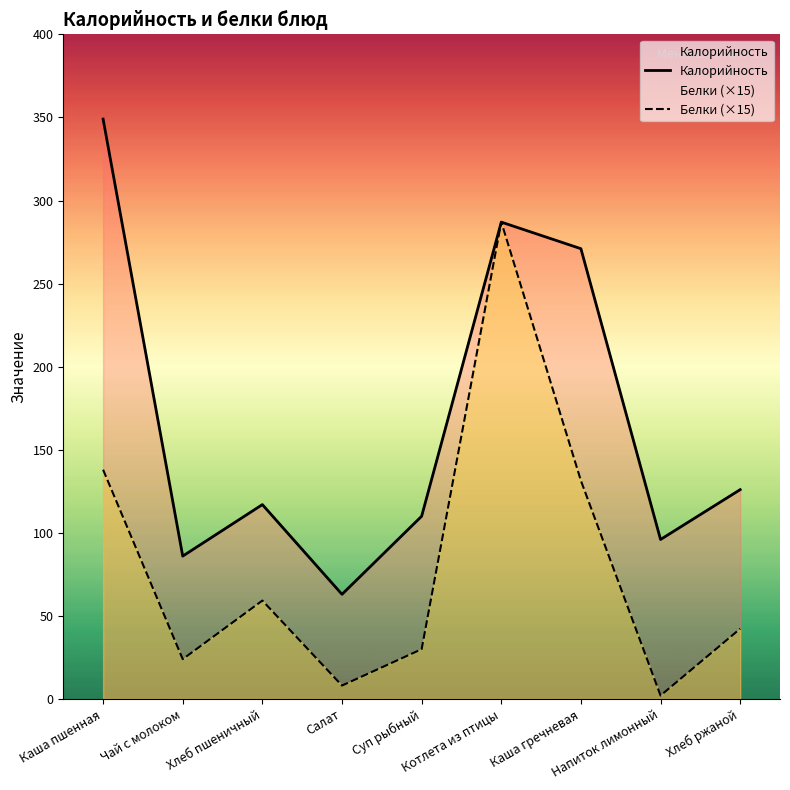

What is the sum of the Белки values at Котлета из птицы and Каша пшенная?

425.1